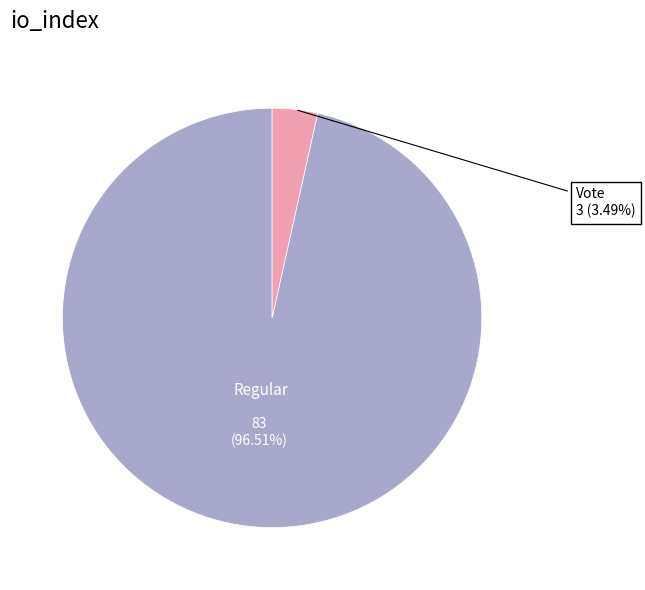

Does any single category account for the majority?

Yes